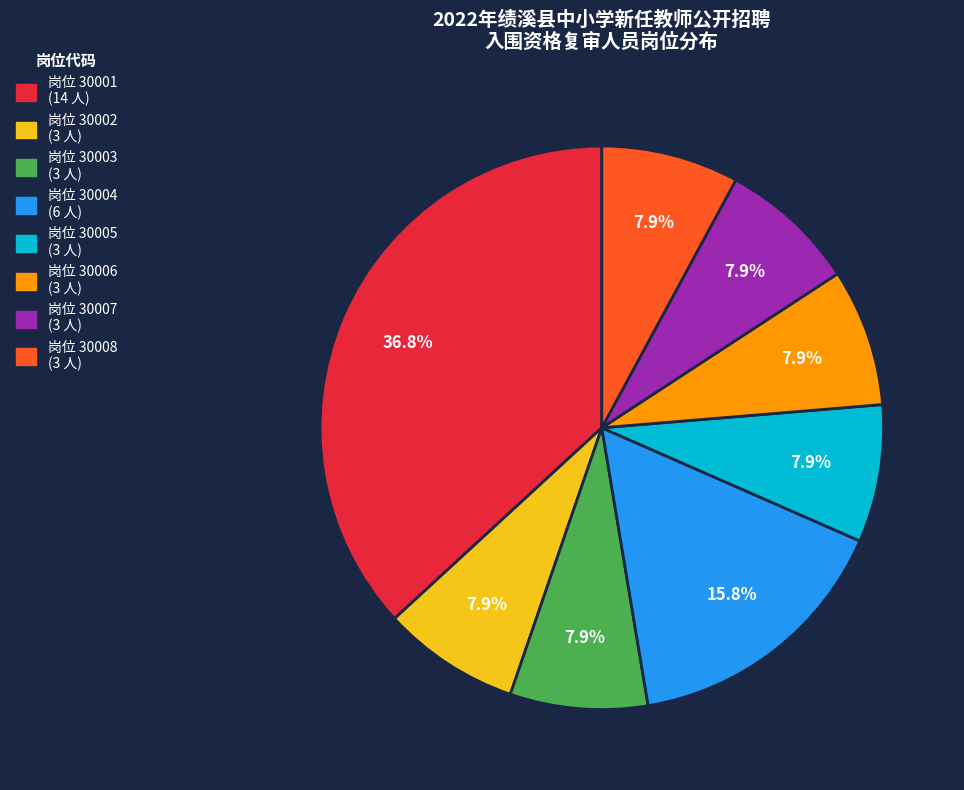

Does any single category account for the majority?

No